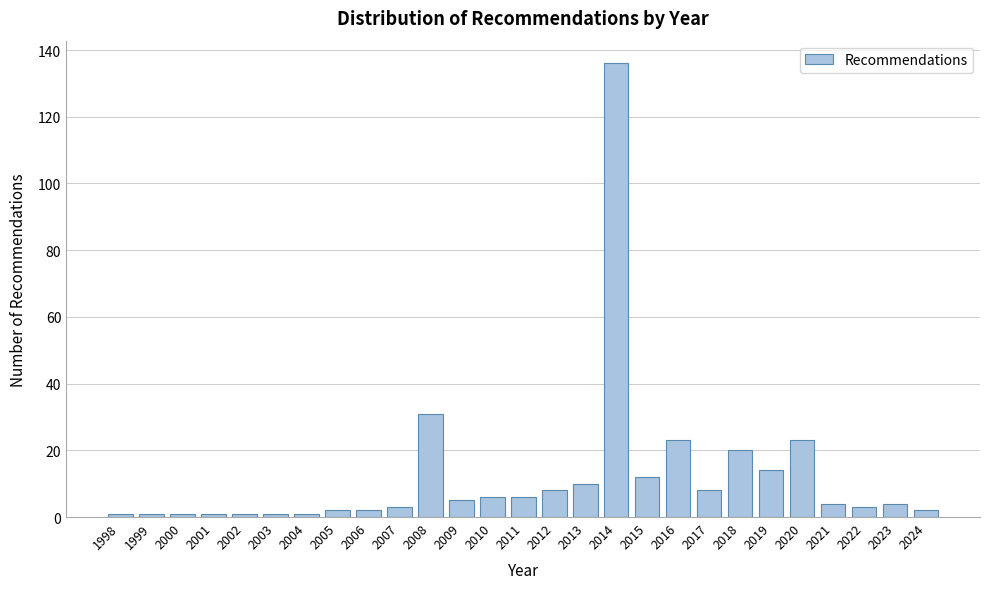

Reading left to right, what are all the values shown in this chart?

1	1	1	1	1	1	1	2	2	3	31	5	6	6	8	10	136	12	23	8	20	14	23	4	3	4	2